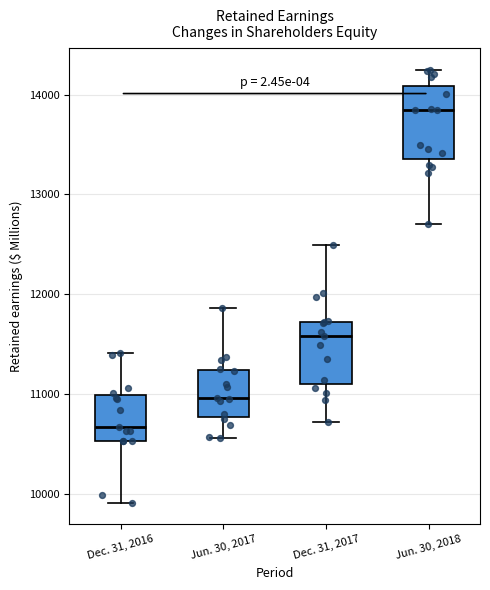

Which box has the highest median line?

Jun. 30, 2018